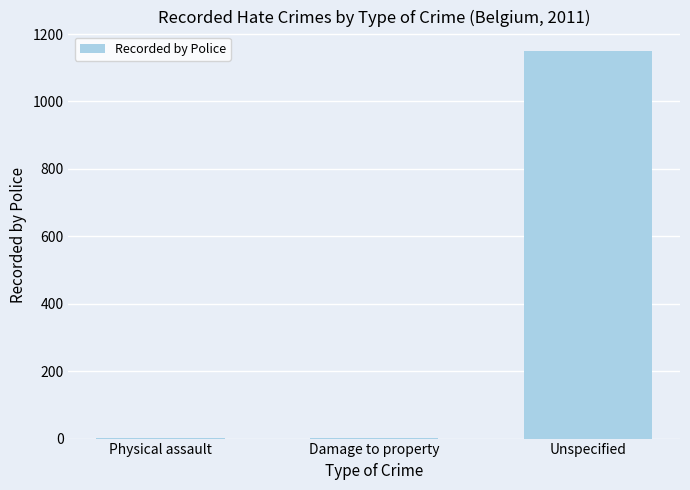

Which has a higher value, Physical assault or Unspecified?

Unspecified